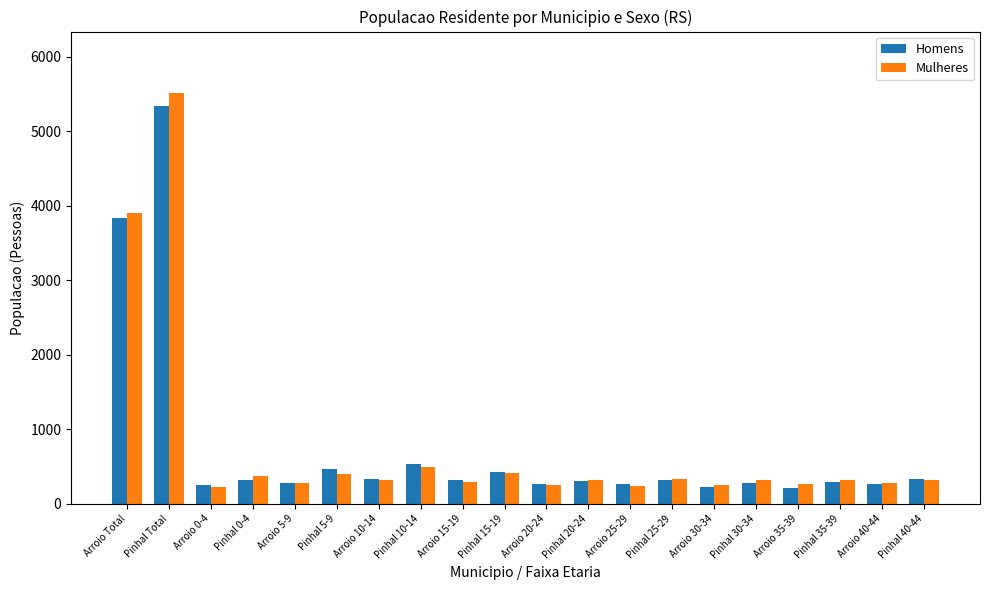

What are all the series names shown in the legend?

Homens, Mulheres